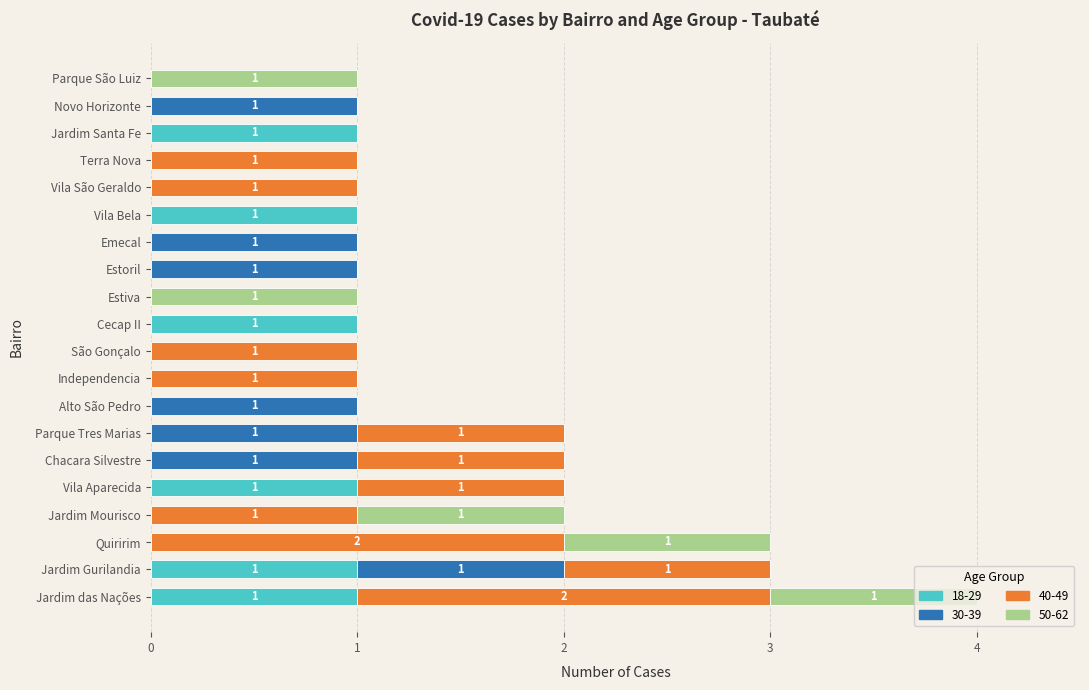

True or false: 18-29 has a value of 0 at Vila Bela.

False